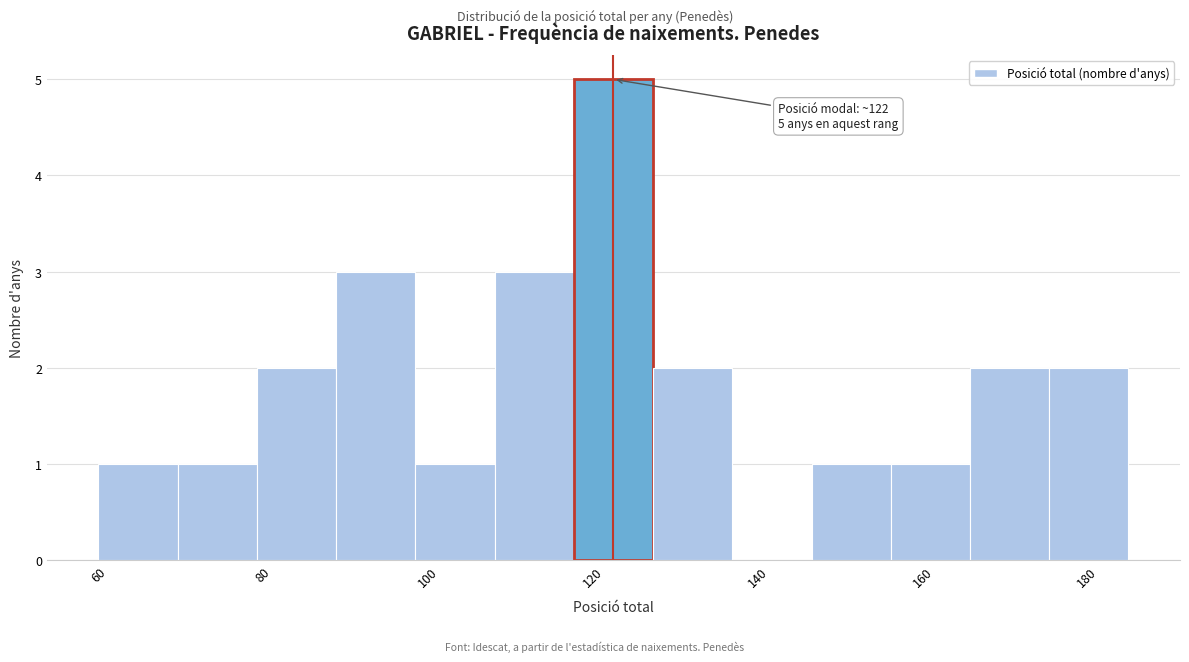

Which range on the x-axis has the tallest bar?

118 to 128